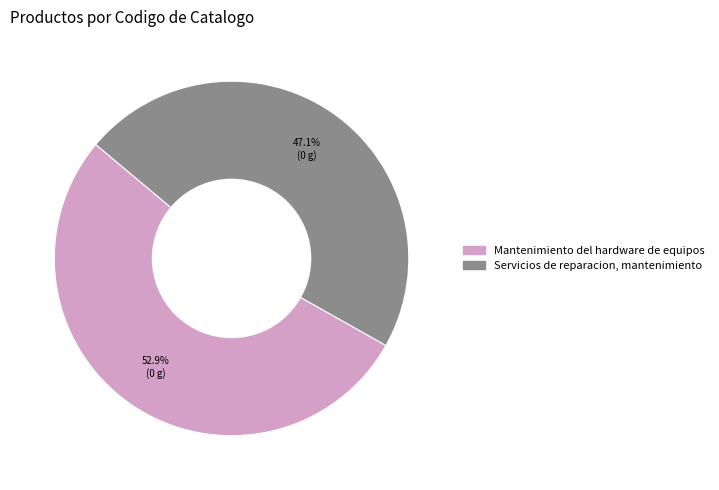

To the nearest percent, what is the difference between the Servicios de reparacion, mantenimiento and Mantenimiento del hardware de equipos slice percentages?

6%